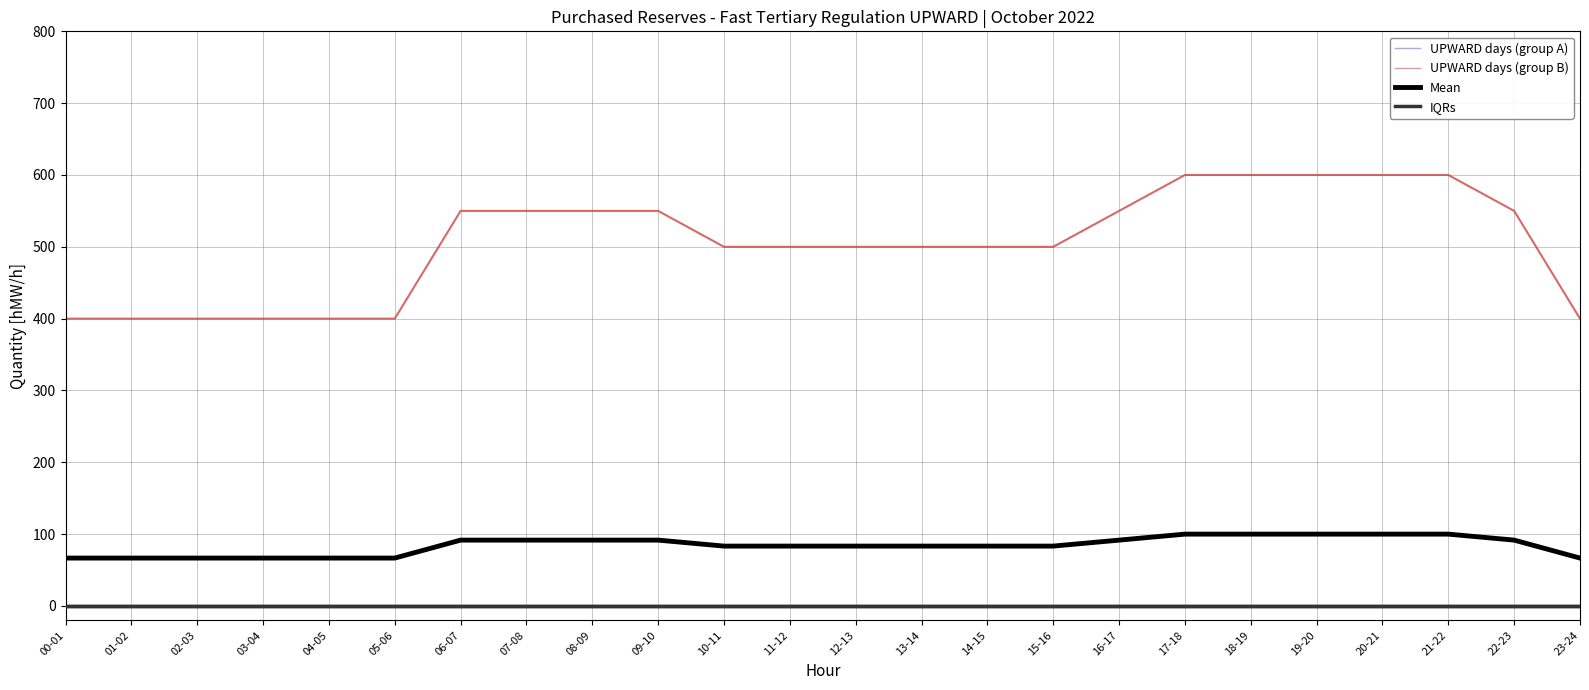

What position from the right is 11-12?

13